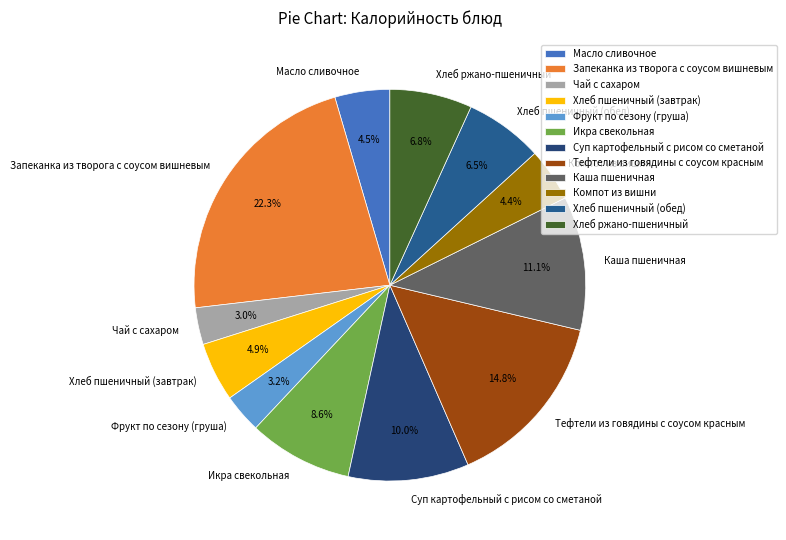

Do Тефтели из говядины с соусом красным and Компот из вишни together represent more than half of the pie?

No